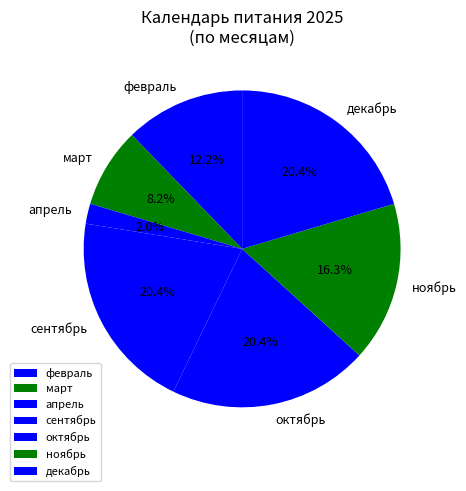

Which category has the smallest portion of the pie?

апрель